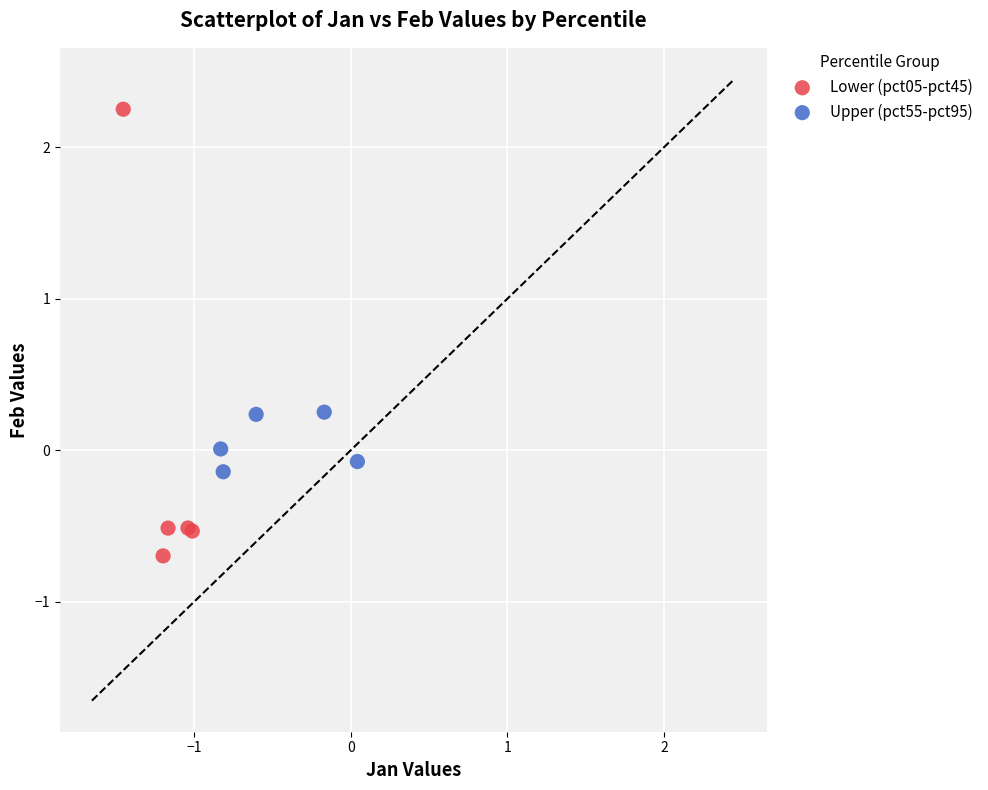

Which series contains the lowest Y value?

Lower (pct05-pct45)